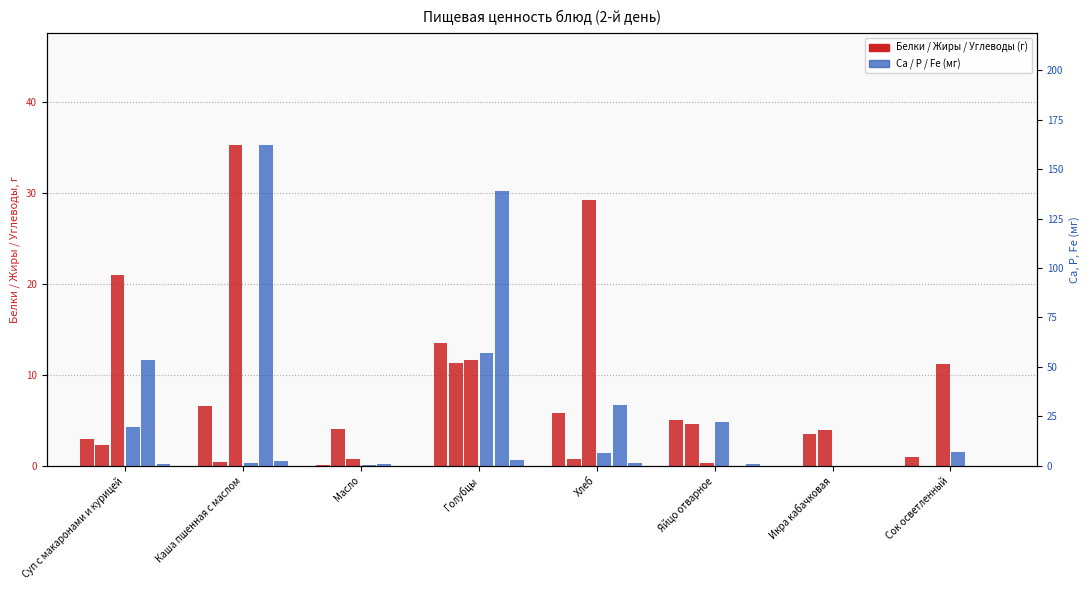

The Р series shows 162.0 at Каша пшенная с маслом. True or false?

True